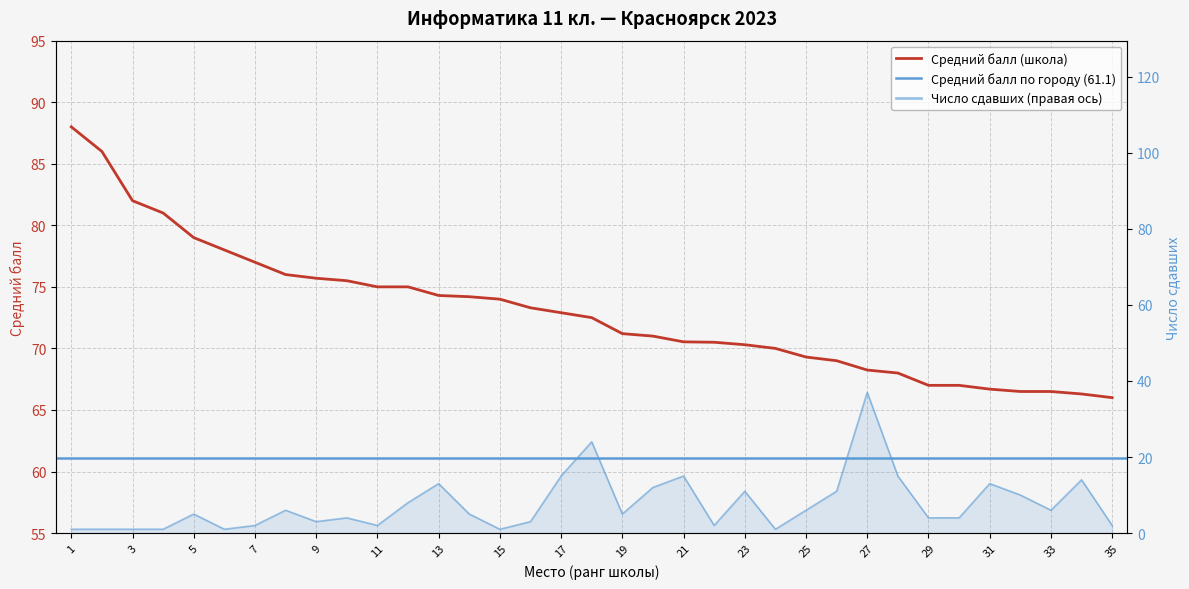

How many data points in Человек are less than 5?

16